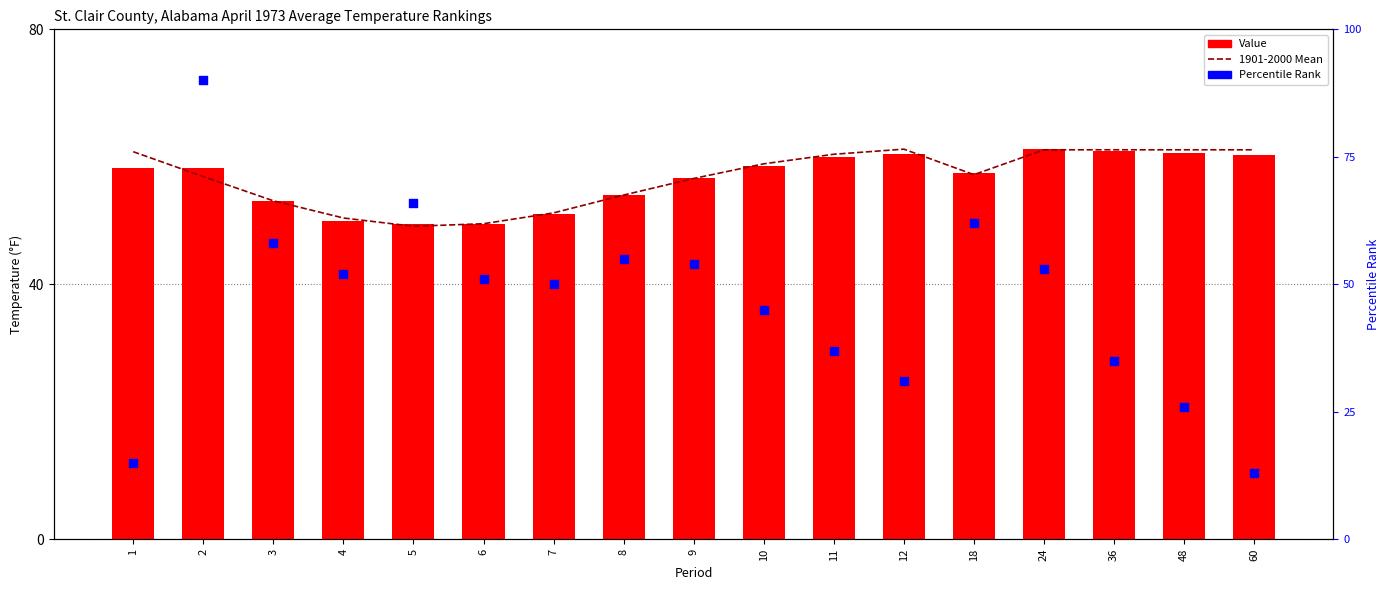

At how many categories does at least one series exceed 64?

2